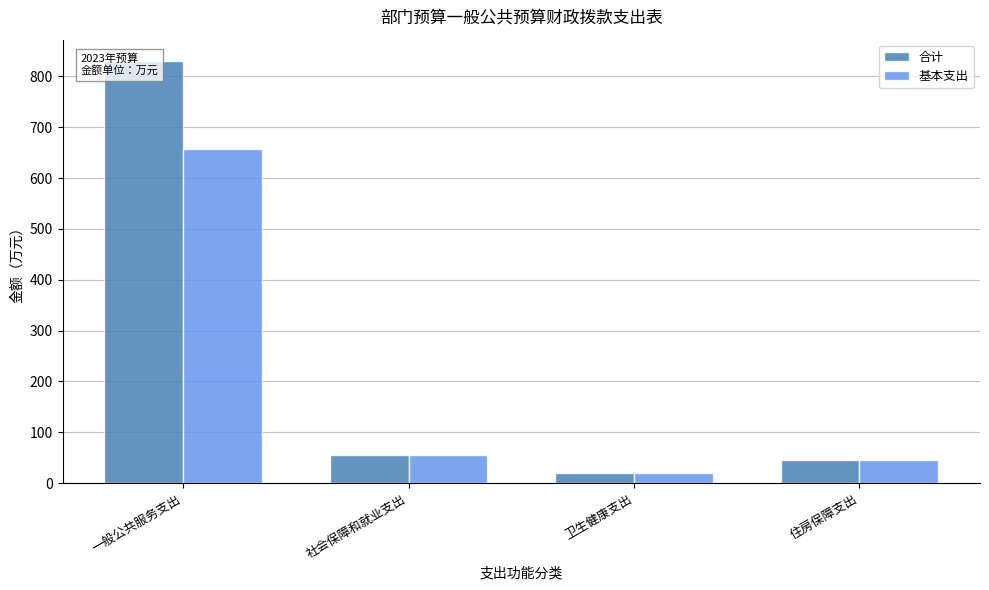

What is the label of the 1st bar from the left?

一般公共服务支出